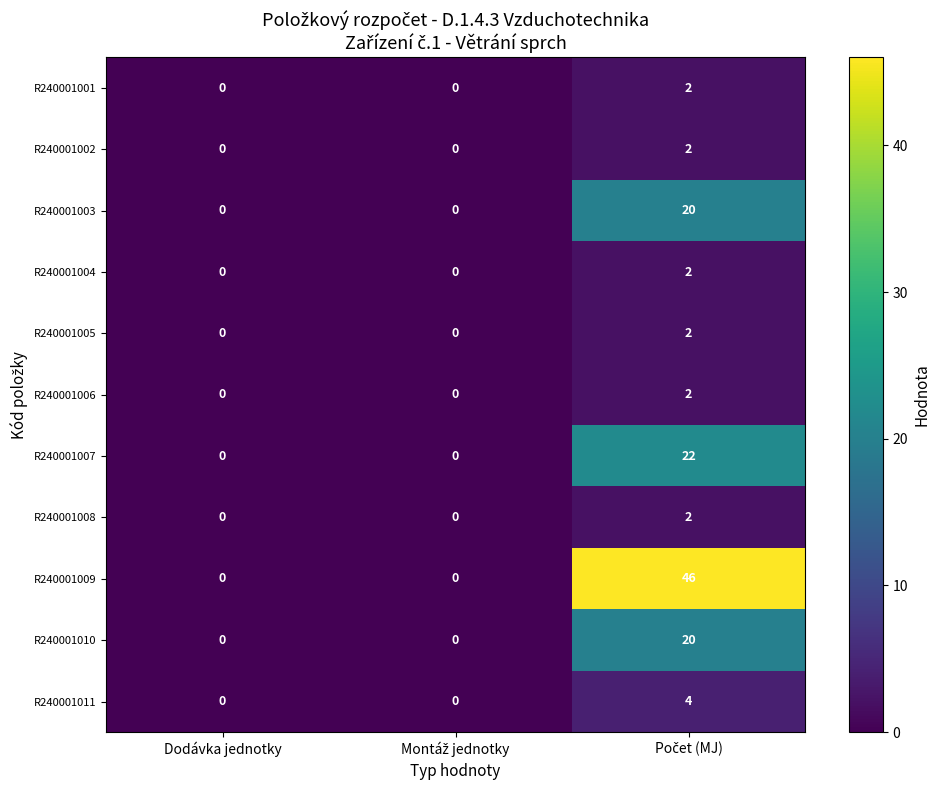

Count the R240001006 values in the range 0 to 2.

3